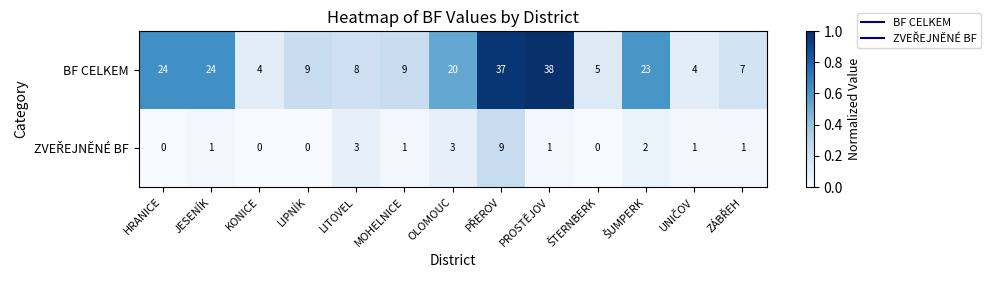

Which series has the largest range (max minus min)?

BF CELKEM